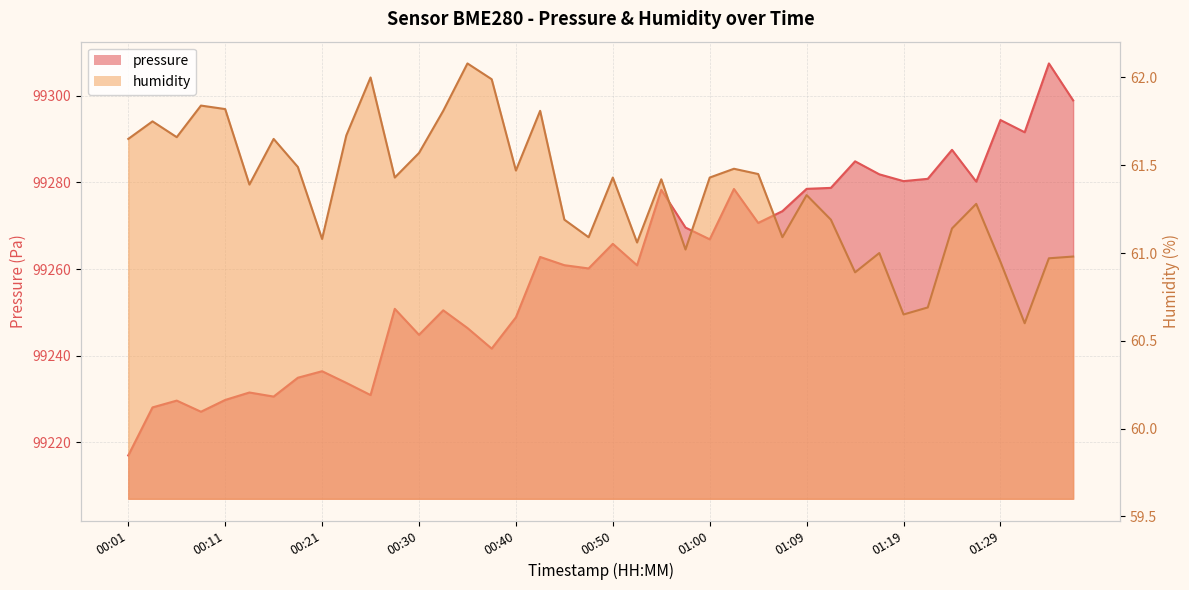

Which label corresponds to the largest value in the chart?

01:34